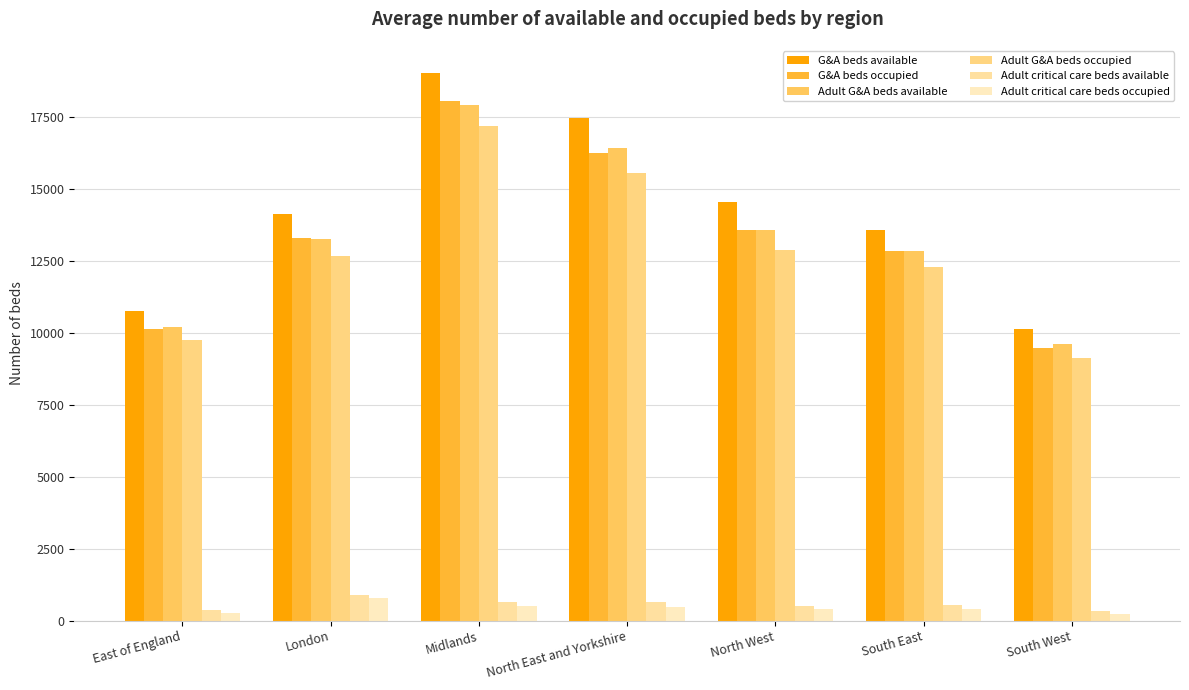

Are the bars grouped side by side (vs. stacked)?

Yes